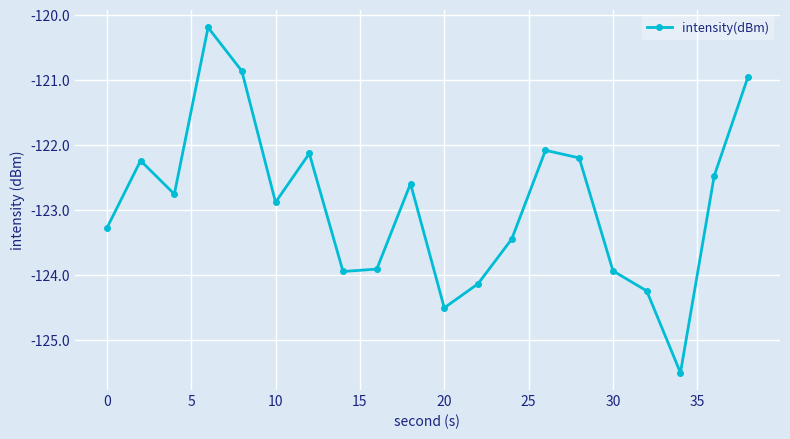

How many lines are shown in the chart?

1